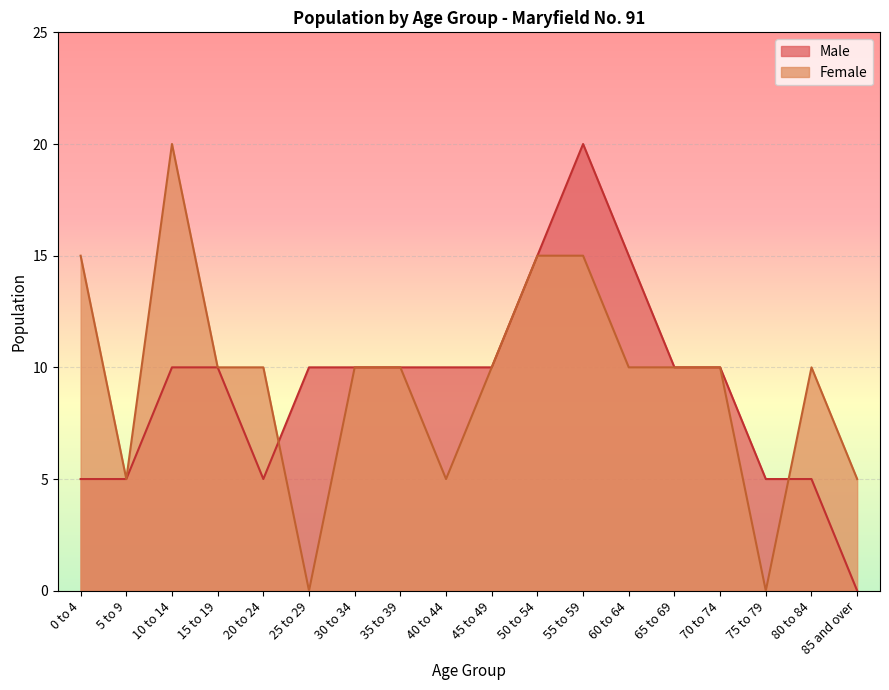

What is the label of the 4th point from the left?

15 to 19